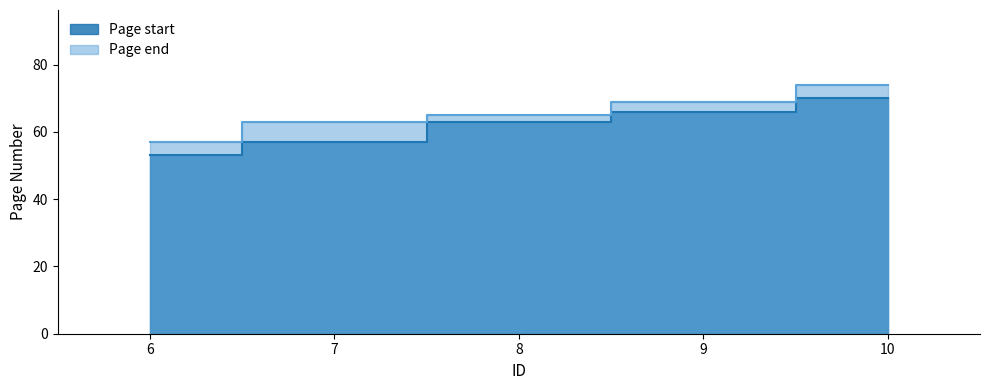

What is the difference between the Page end values at 10 and 6?

17